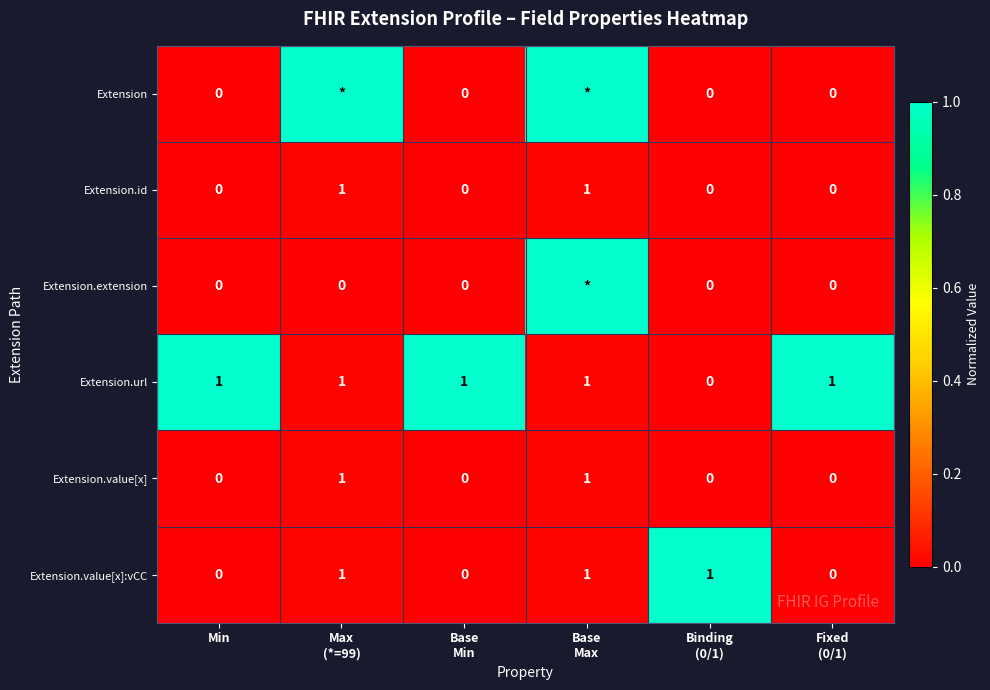

What is the maximum value shown in the chart?

1.0